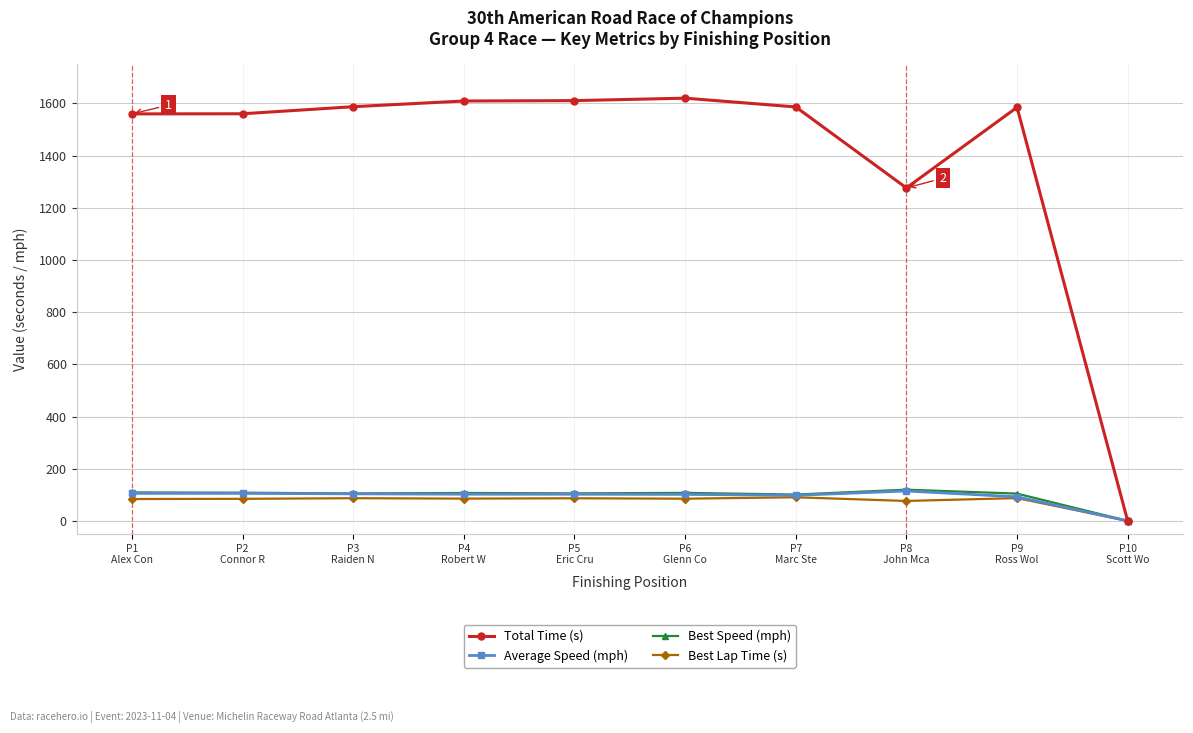

How many distinct data groups are displayed?

4